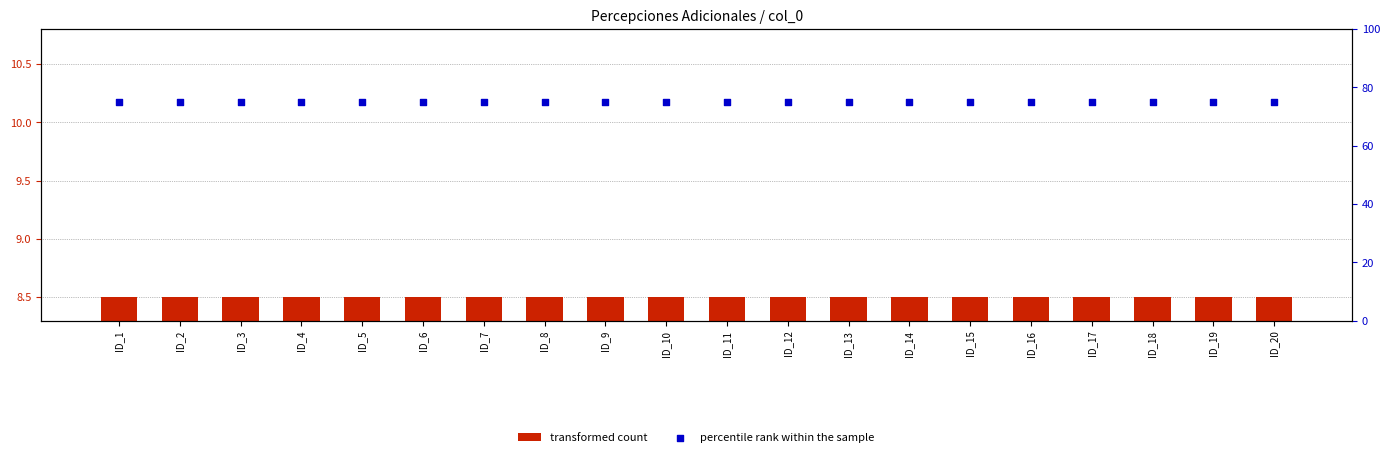

At which category is the sum across all series the highest?

ID_1